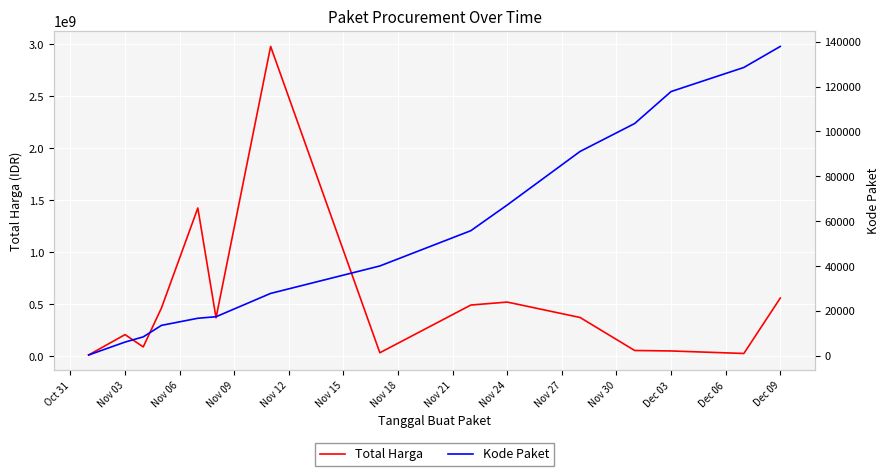

True or false: Total Harga and Kode Paket cross at least once.

False